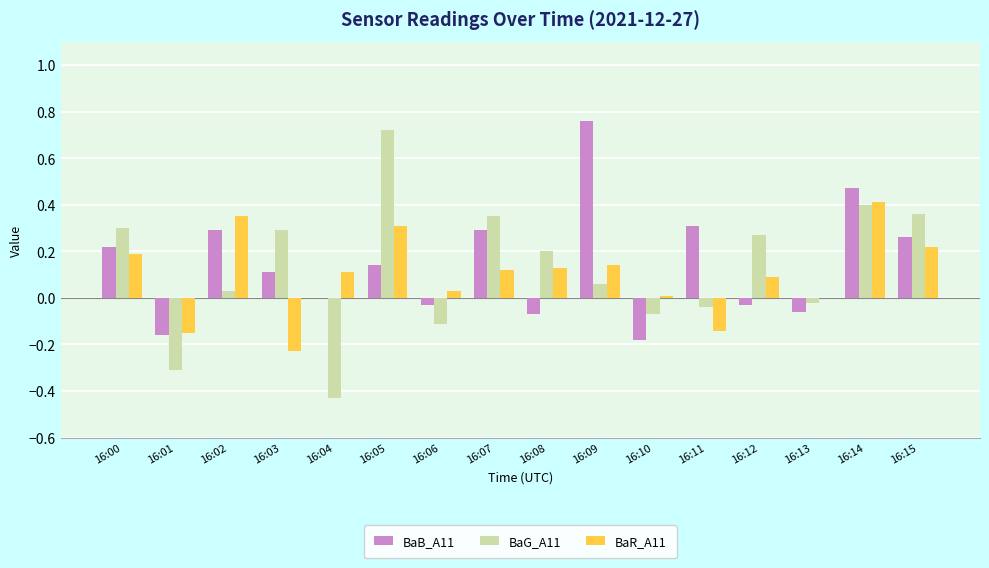

What is the sum of all BaR_A11 values?

1.6